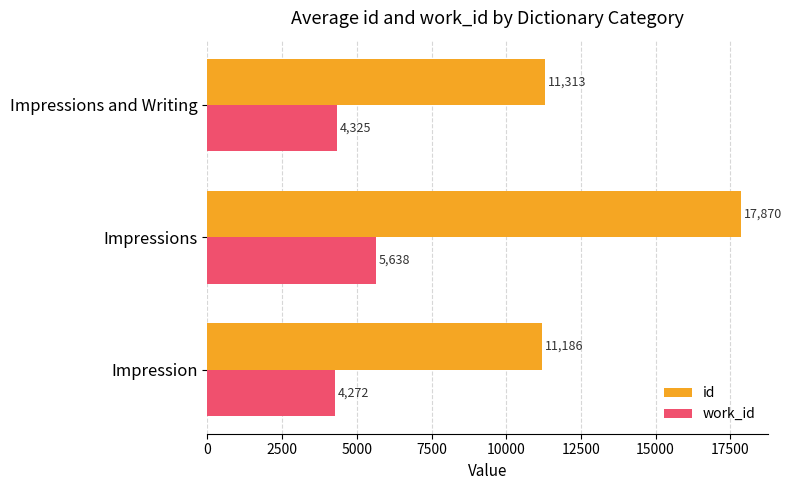

Which series has the largest total across all categories?

id